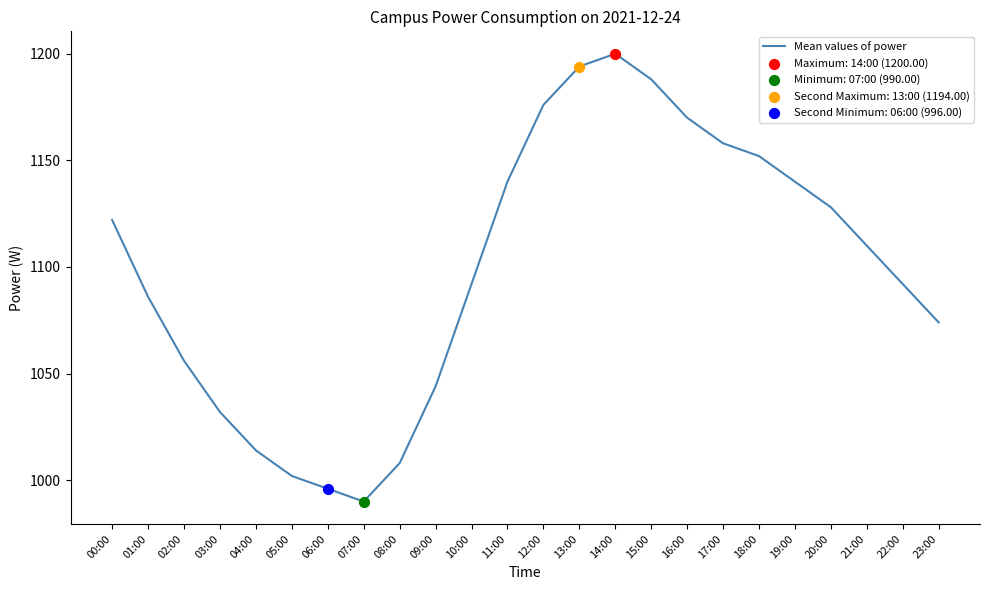

What is the change in value from 04:00 to 22:00?

+78